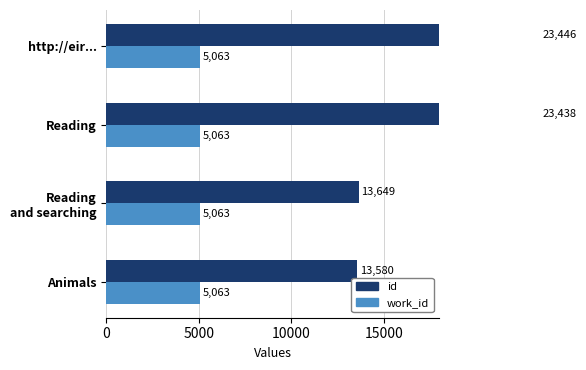

Which has a higher value, http://eir... or Reading?

http://eir...